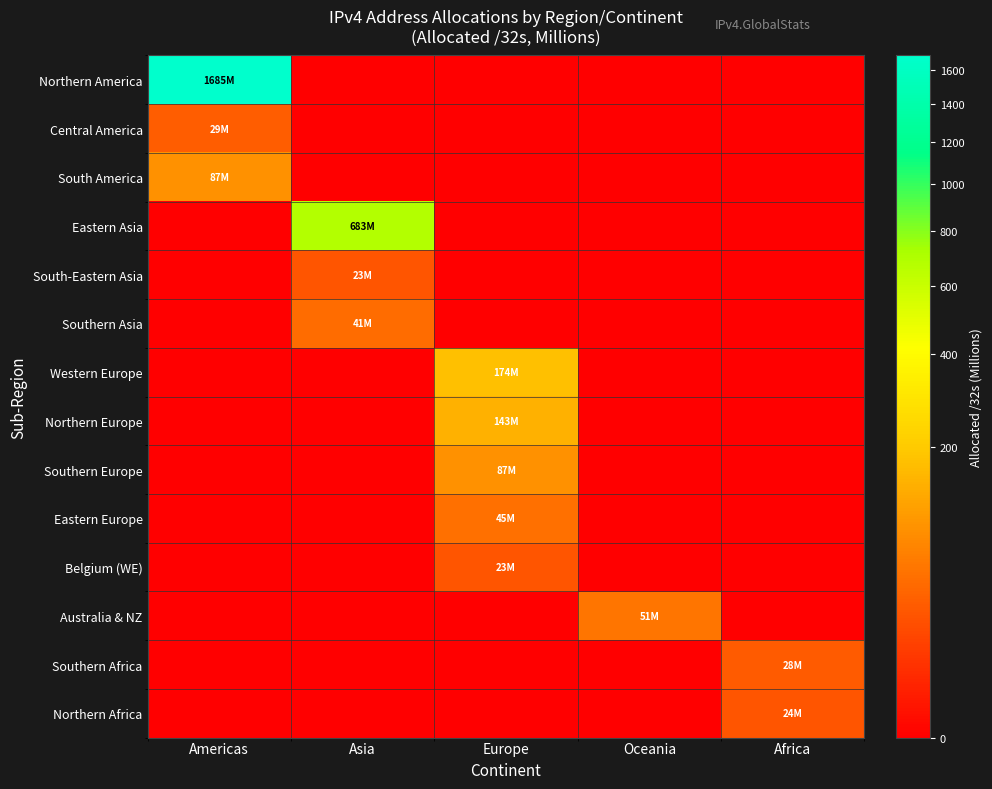

What is the difference between the highest and lowest values at Asia?

682.6